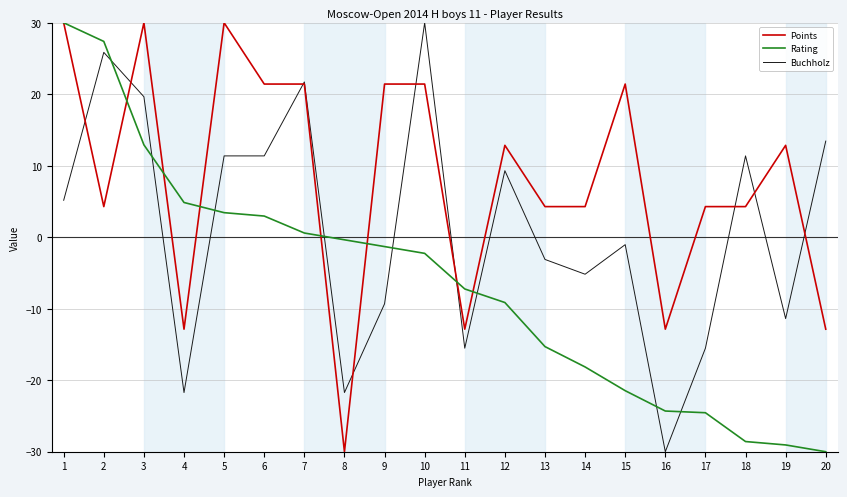

What value does the Rating series have at 8?

-0.4